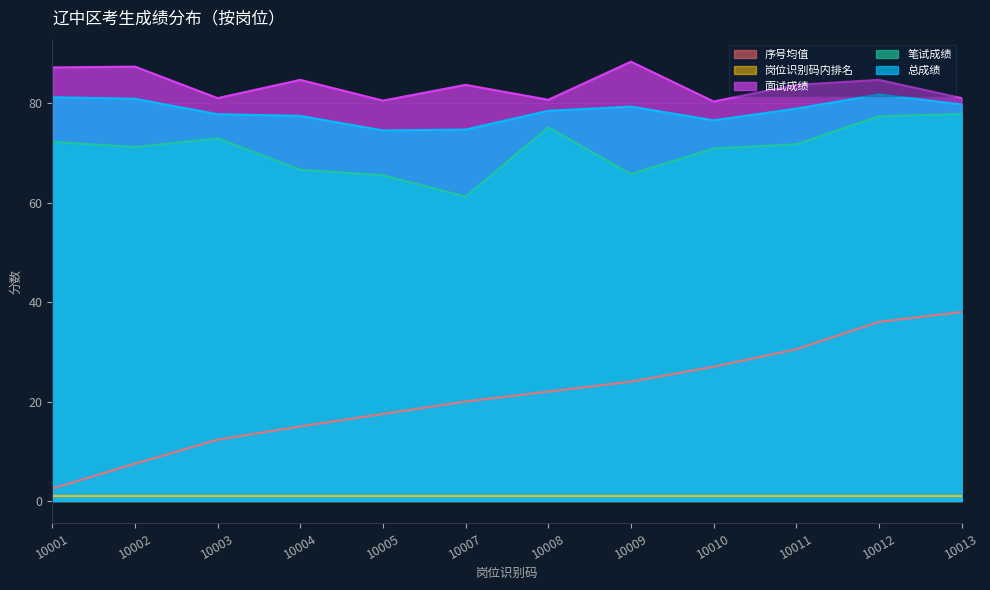

Which series has the widest spread of values?

序号均值